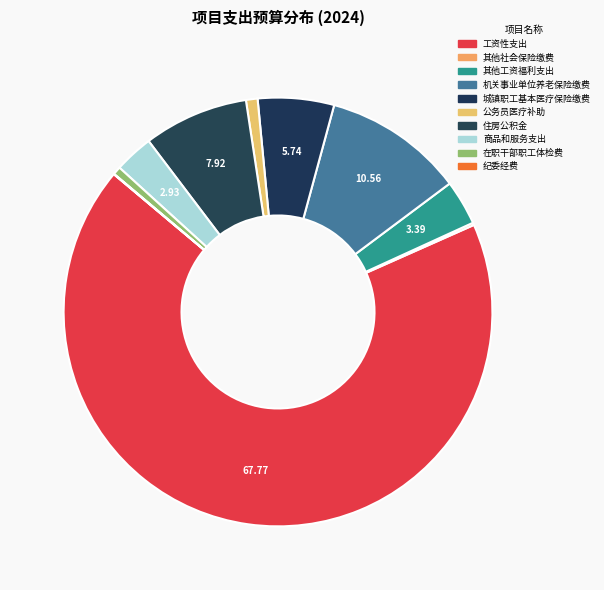

To the nearest percent, what portion does 住房公积金 represent?

8%